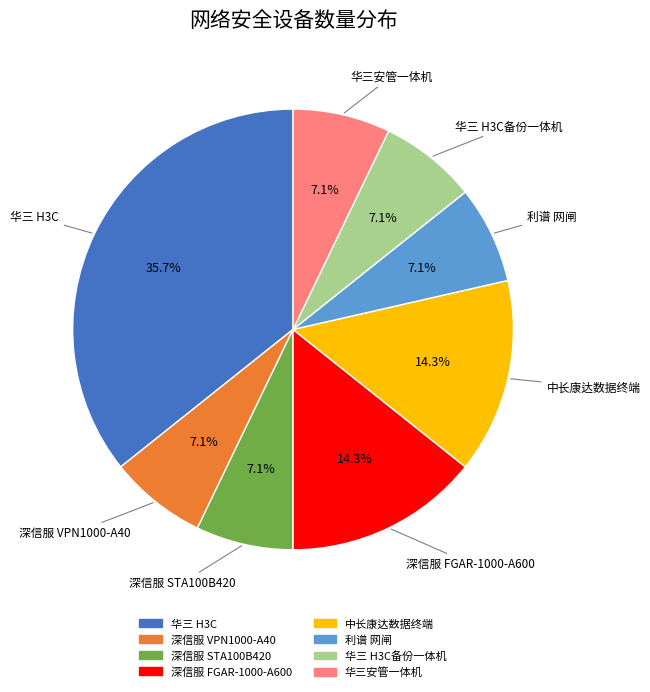

Approximately how many times larger is the value at 华三安管一体机 compared to 华三 H3C备份一体机?

1.0